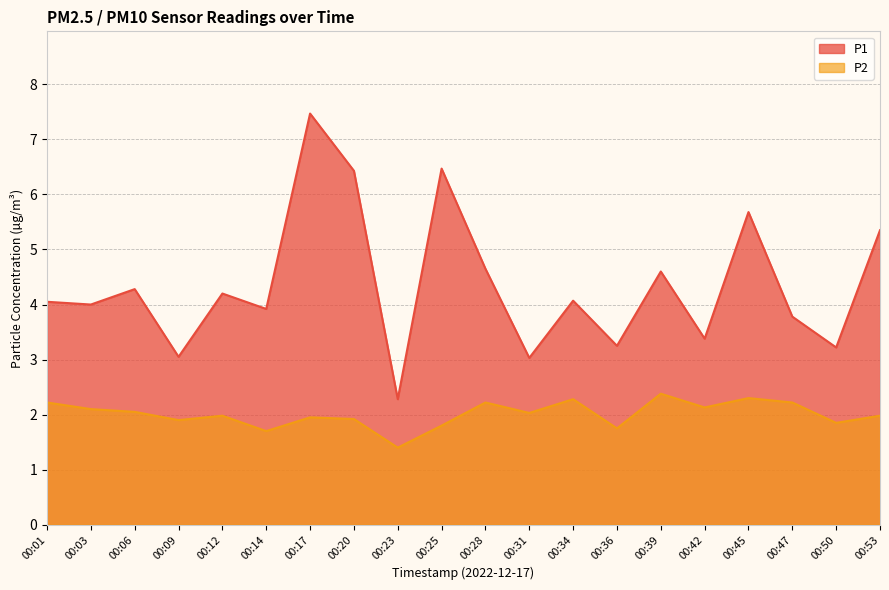

List the series in order of their overall mean, highest first.

P1, P2